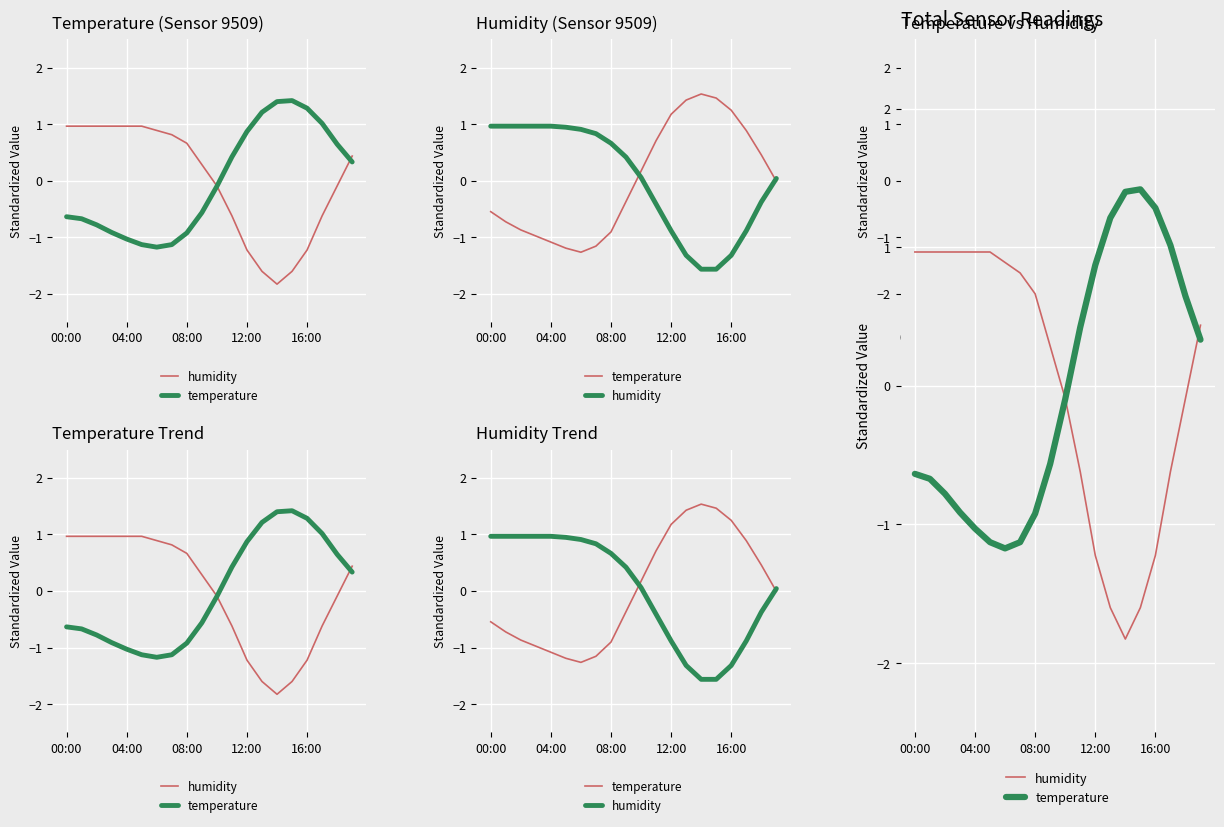

Reading left to right, extract all data points from this chart.

humidity: 1.0	1.0	1.0	1.0	1.0	1.0	0.9	0.8	0.7	0.3	-0.1	-0.6	-1.2	-1.6	-1.8	-1.6	-1.2	-0.6	-0.1	0.4
temperature: -0.6	-0.7	-0.8	-0.9	-1.0	-1.1	-1.2	-1.1	-0.9	-0.6	-0.1	0.4	0.9	1.2	1.4	1.4	1.3	1.0	0.6	0.3